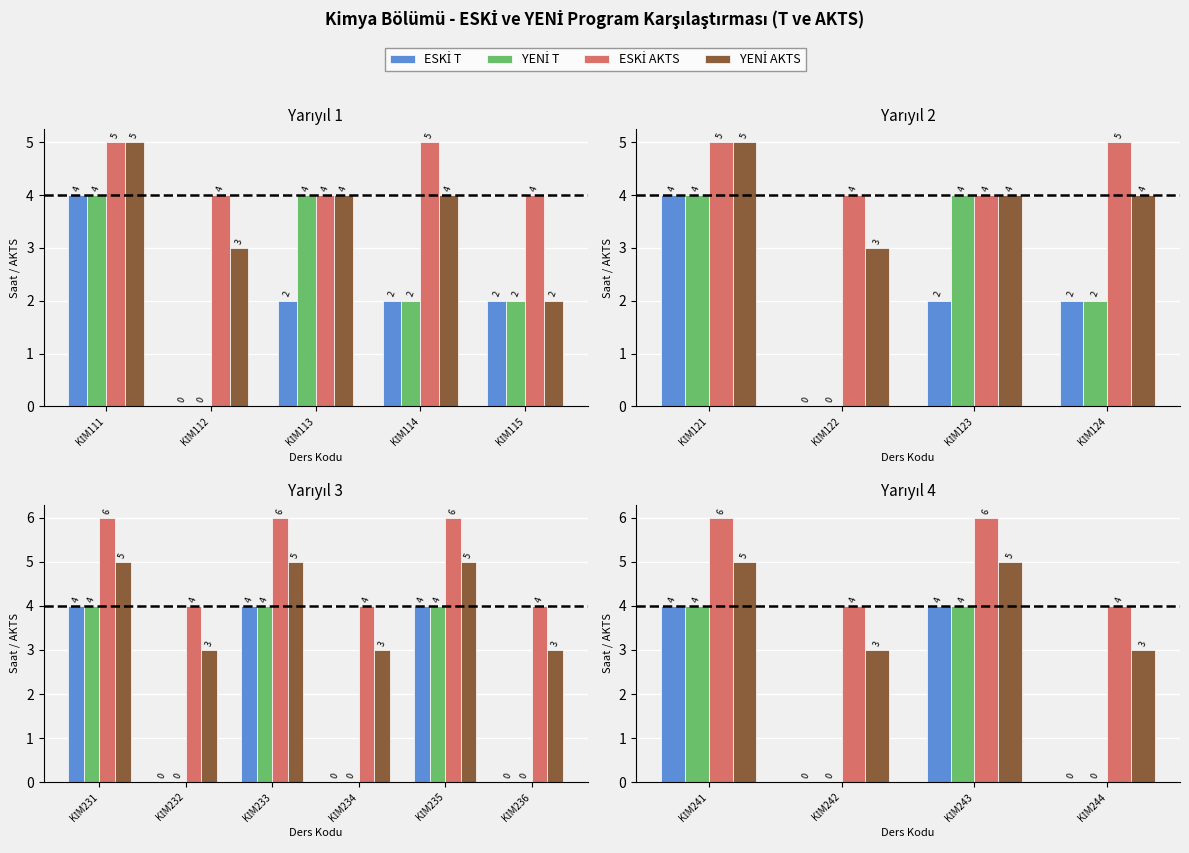

What is the average value of the YENİ T series?

2